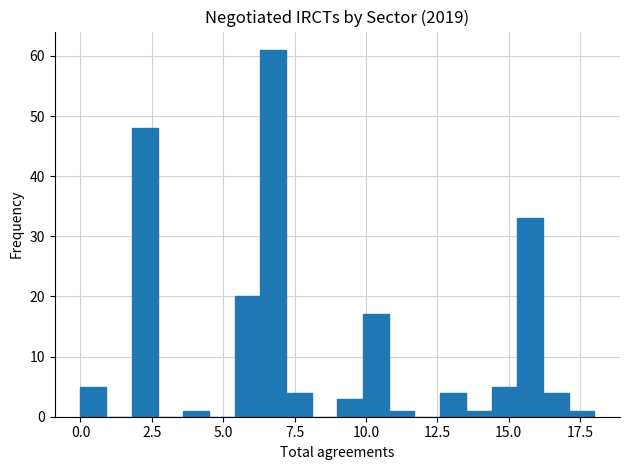

Read against the x-axis, roughly where is the centre of the tallest bar?

7.0